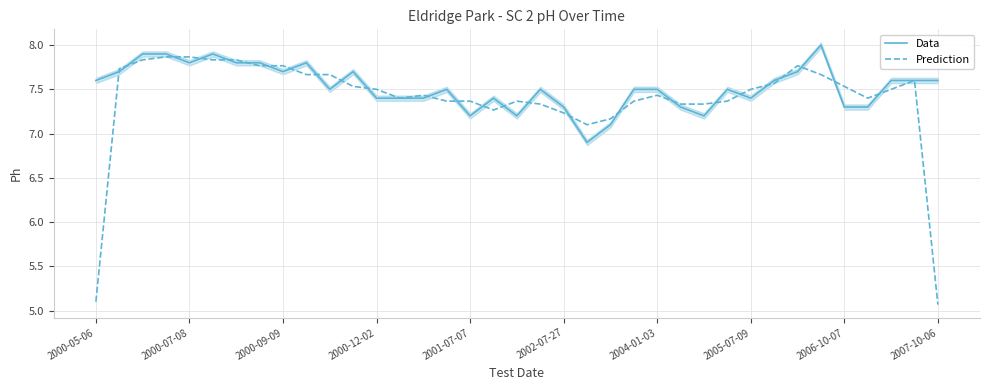

Where does the Data series first go above 7?

2000-05-06